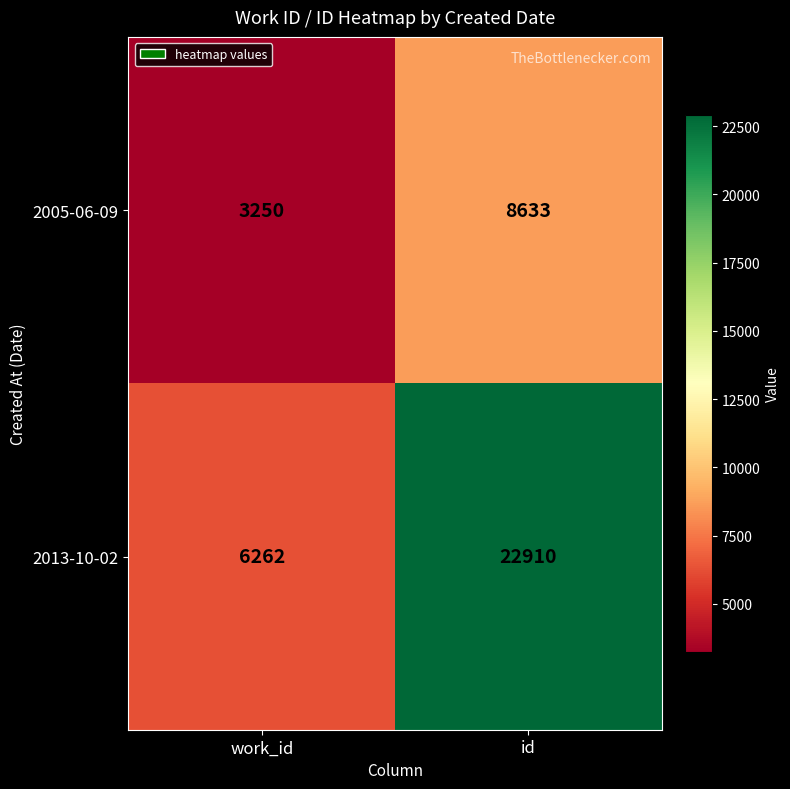

At id, list the series in order from smallest to largest.

2005-06-09, 2013-10-02